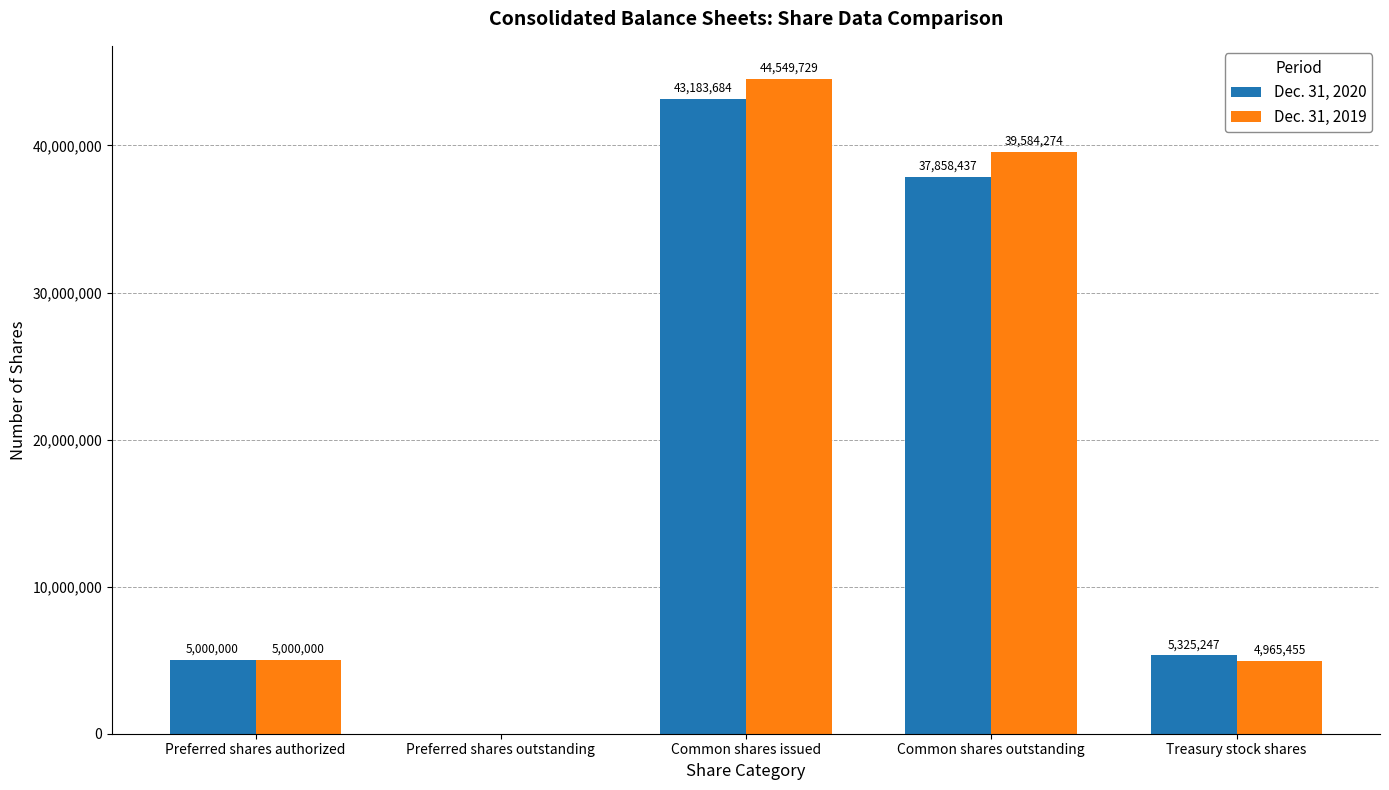

The value of Dec. 31, 2019 at Preferred shares authorized is 5000000. True or false?

True